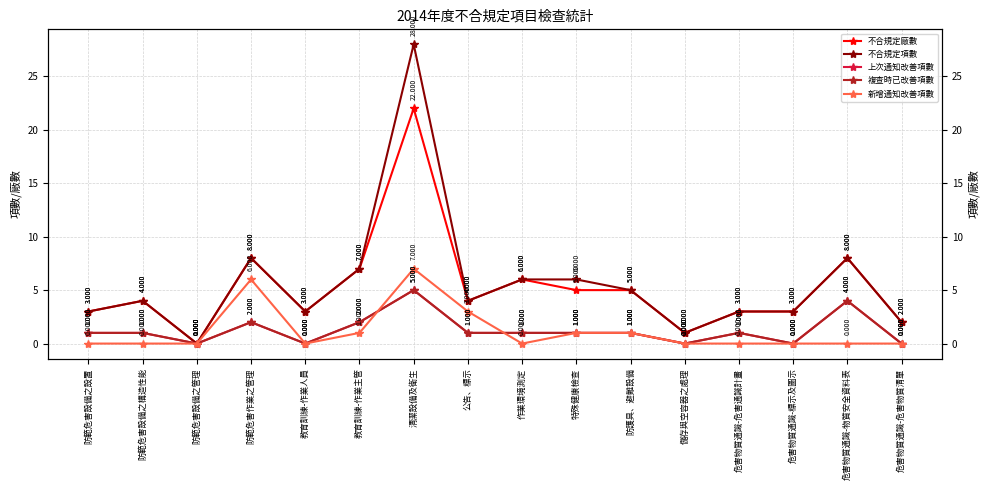

Where does the 上次通知改善項數 series first go above 1?

防範危害作業之管理